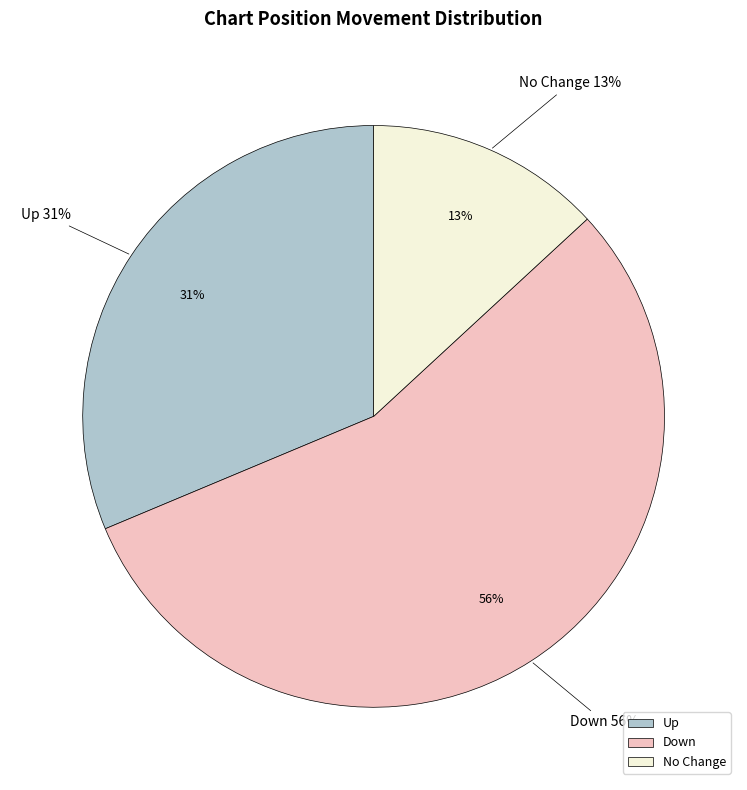

Combined, do down and up account for over 50%?

Yes